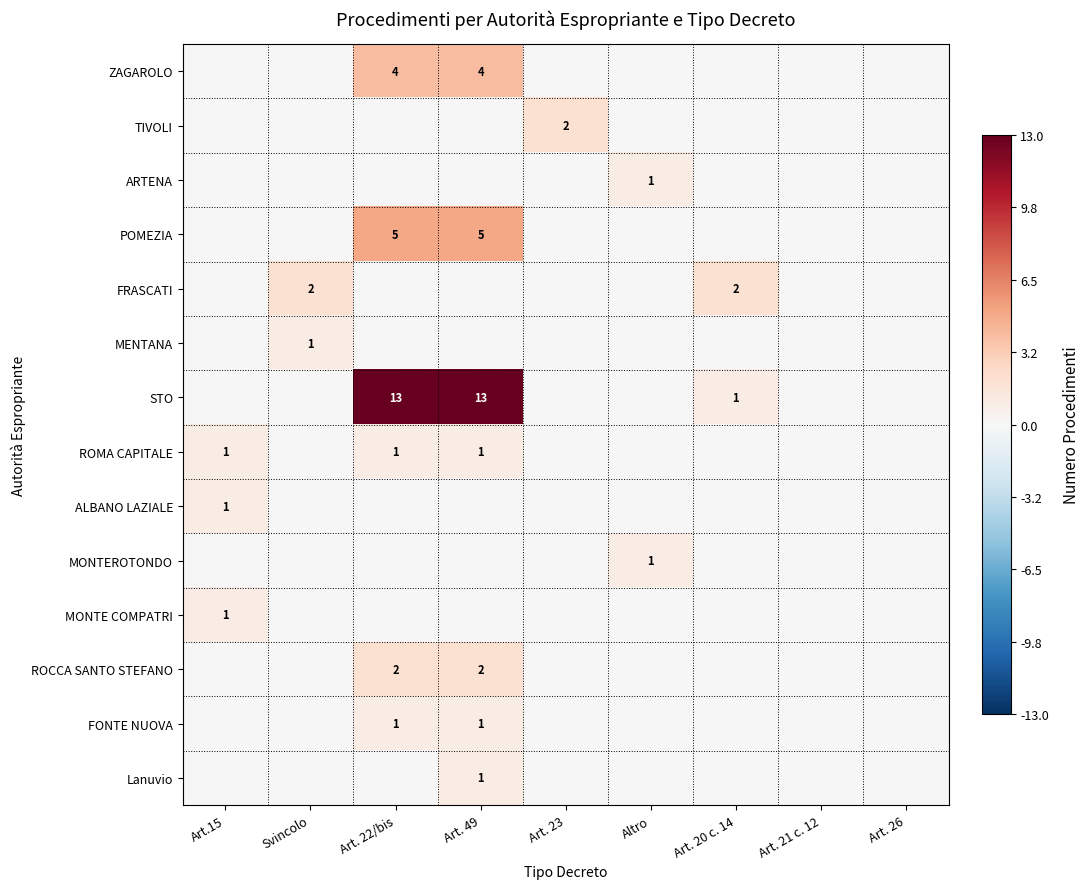

What is the spread (max minus min) of values at Art.15?

1